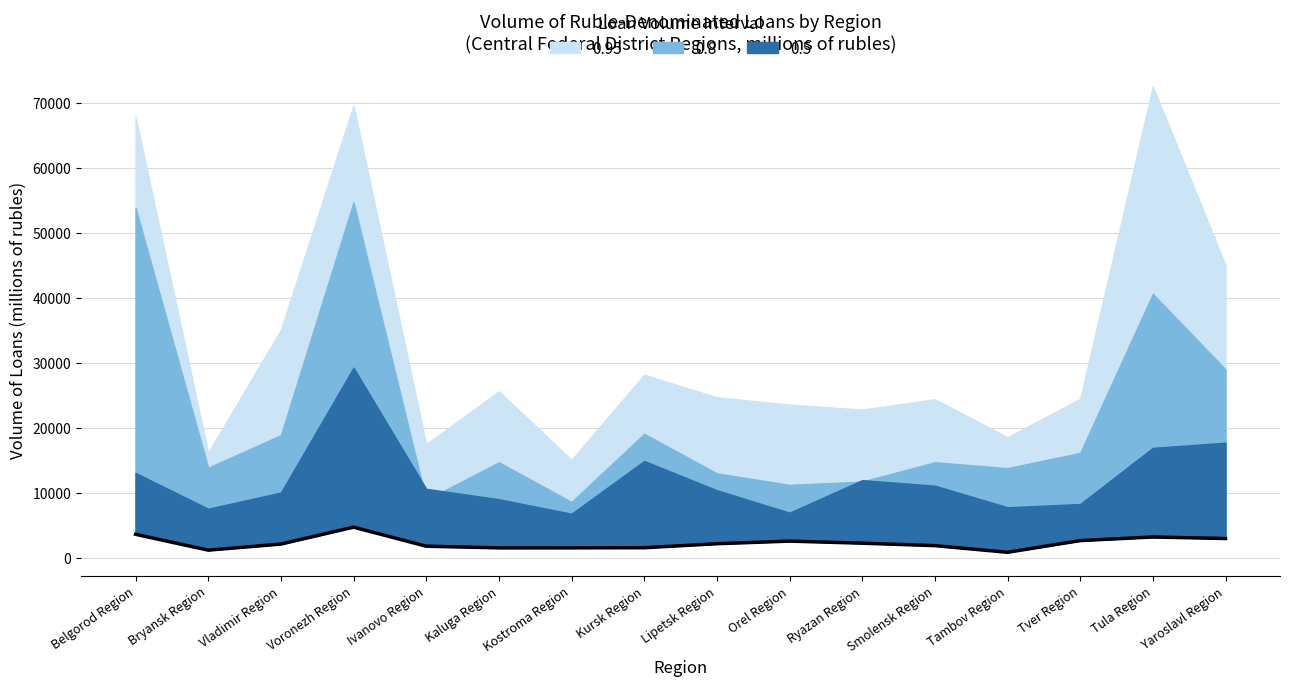

True or false: the data has more than 1 interior local peaks.

True